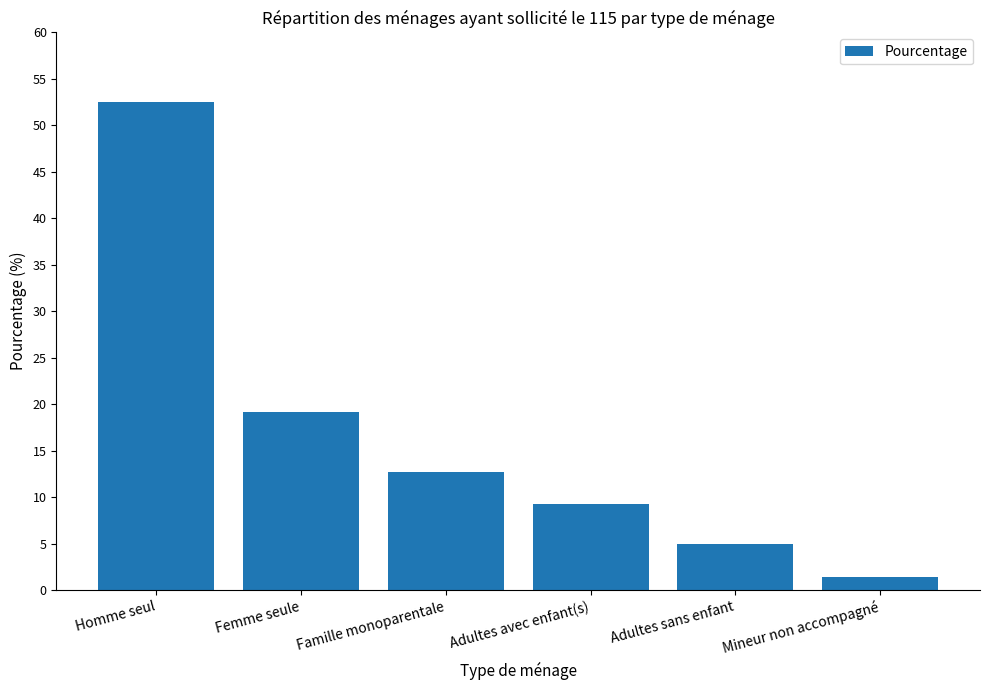

Is it true that the value at Adultes avec enfant(s) is 13.6?

False